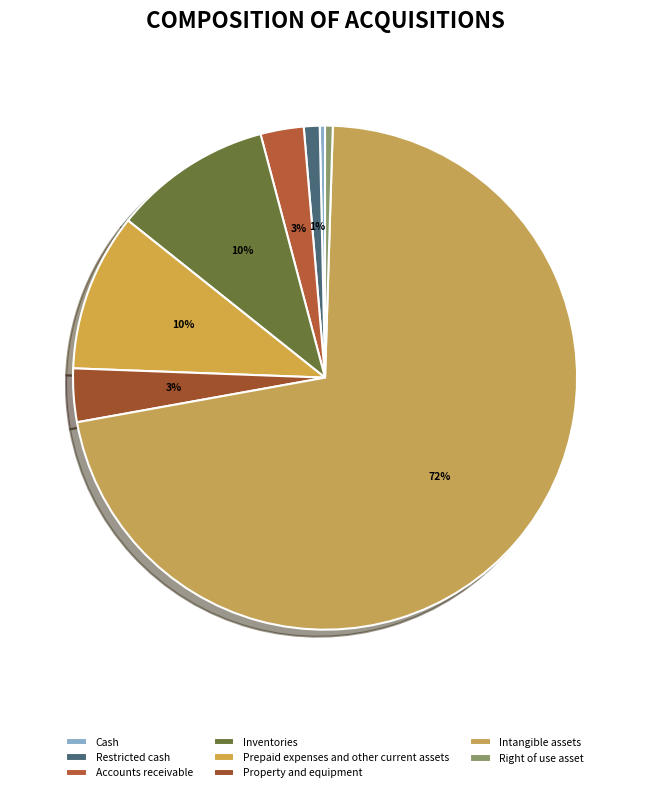

How many slices are in this pie chart?

8